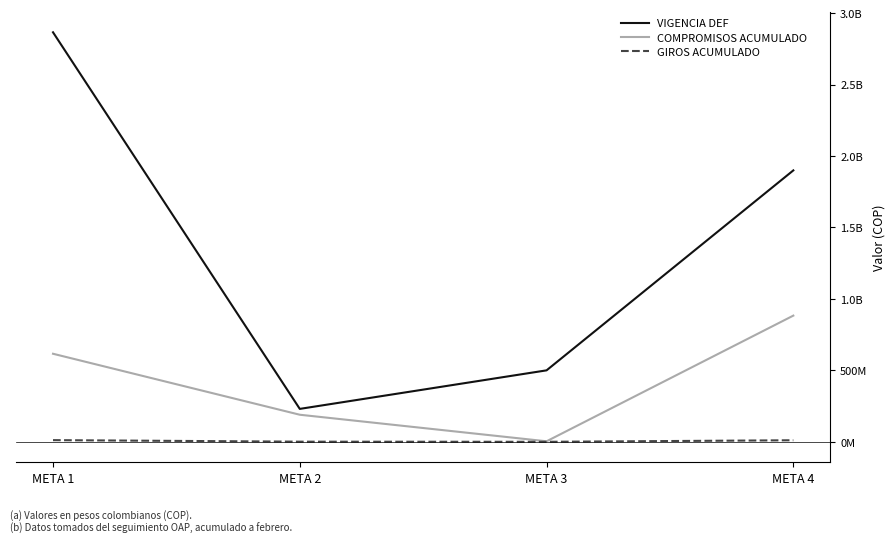

What is the value of the GIROS ACUMULADO point at the 1st from the left?

11653867.0